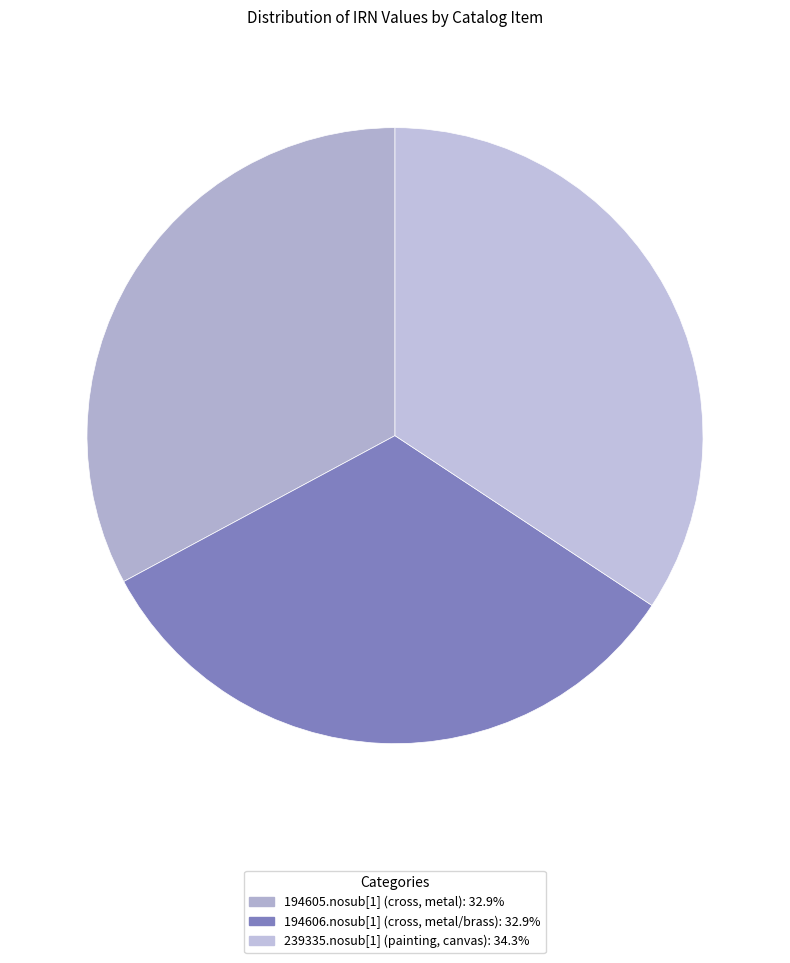

Is the sum of 194606.nosub[1] (cross, metal/brass) and 194605.nosub[1] (cross, metal) greater than half?

Yes